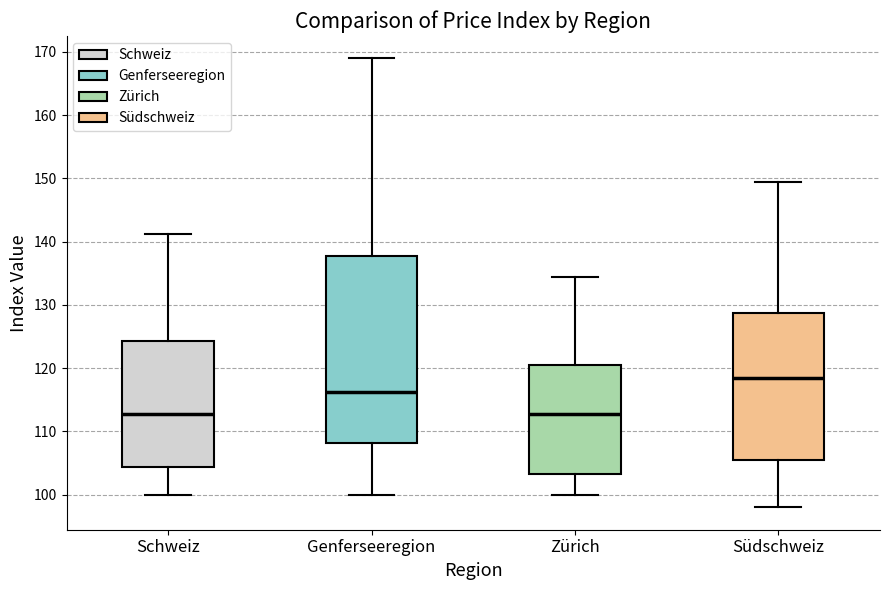

Reading left to right, transcribe this box plot: for each box, give where its median line is, the range the box spans, and where its two whiskers end, as read against the y-axis. The values are not printed on the chart, so give them approximately, as read against the axis.

Schweiz: median 113, box 104 to 124, whiskers 100 to 141
Genferseeregion: median 116, box 108 to 138, whiskers 100 to 169
Zürich: median 113, box 103 to 120, whiskers 100 to 134
Südschweiz: median 118, box 105 to 129, whiskers 98 to 149